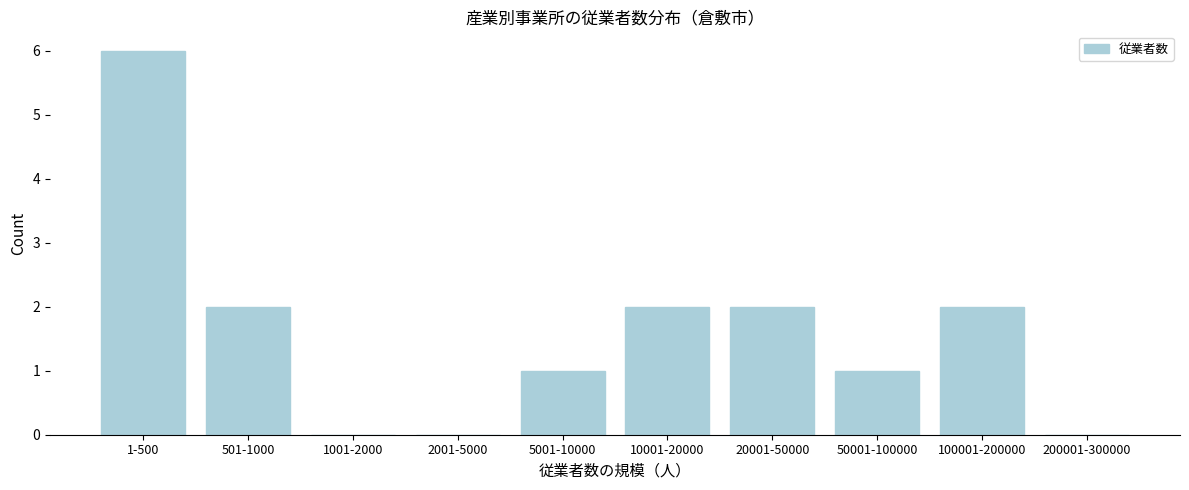

Reading left to right, list all the values displayed in this chart.

1-500=6	501-1000=2	1001-2000=0	2001-5000=0	5001-10000=1	10001-20000=2	20001-50000=2	50001-100000=1	100001-200000=2	200001-300000=0